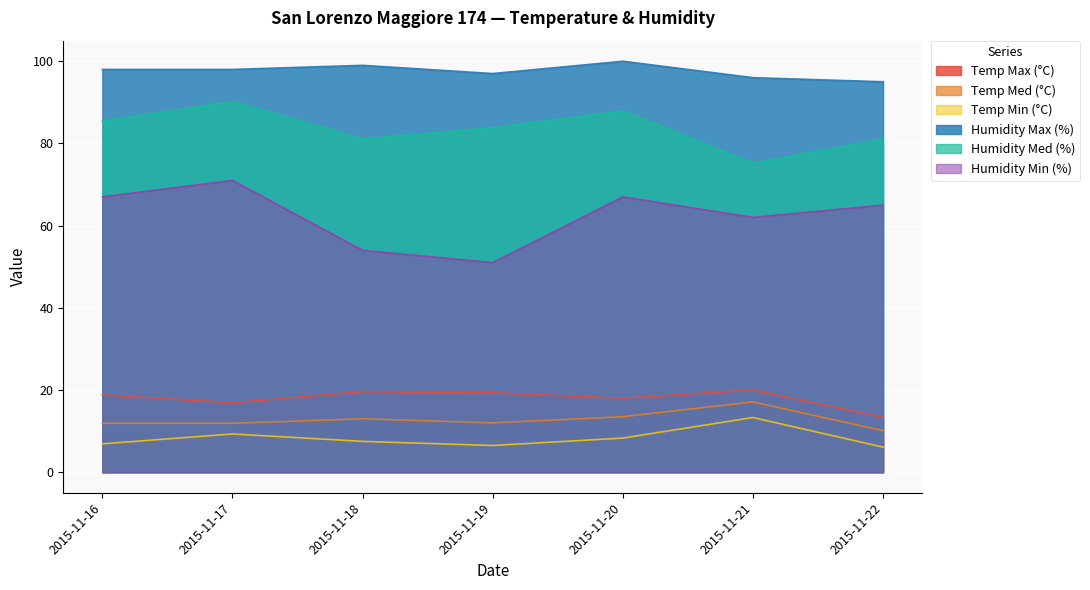

How many categories are shown in the chart?

7